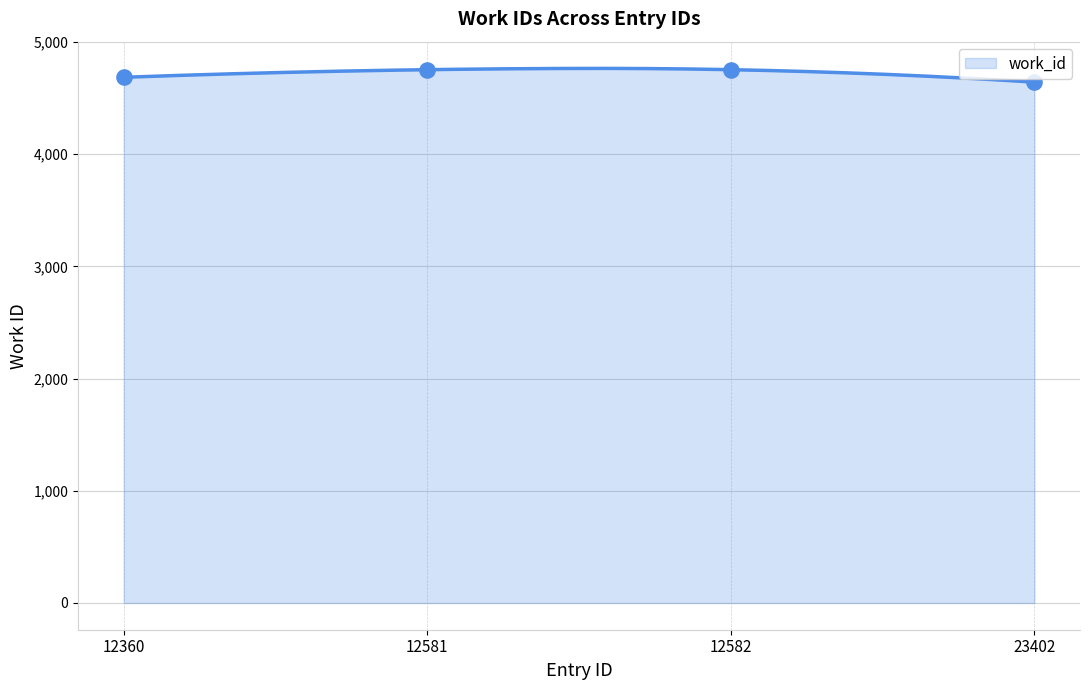

Which has a higher value, 12360 or 12581?

12581